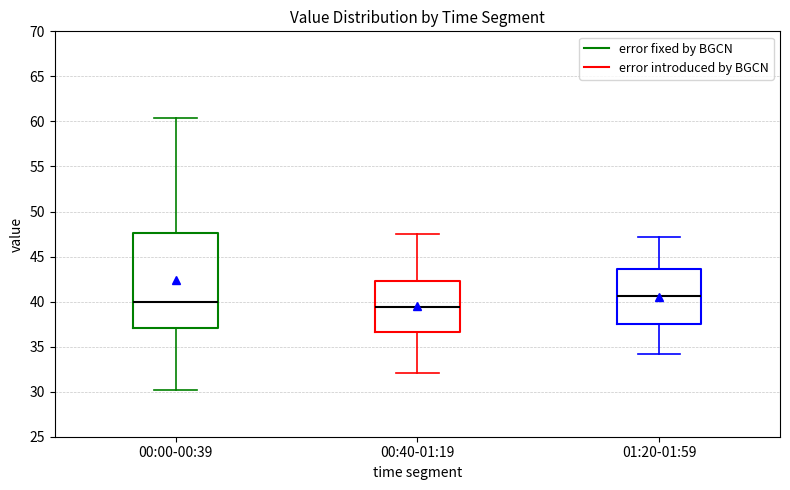

Reading left to right, read every box against the y-axis: the position of its median line, the range the box covers, and the ends of its whiskers. The values are not printed on the chart, so give them approximately, as read against the axis.

00:00-00:39: median 40.0, box 37.0 to 47.5, whiskers 30.0 to 60.5
00:40-01:19: median 39.5, box 36.5 to 42.5, whiskers 32.0 to 47.5
01:20-01:59: median 40.5, box 37.5 to 43.5, whiskers 34.0 to 47.0